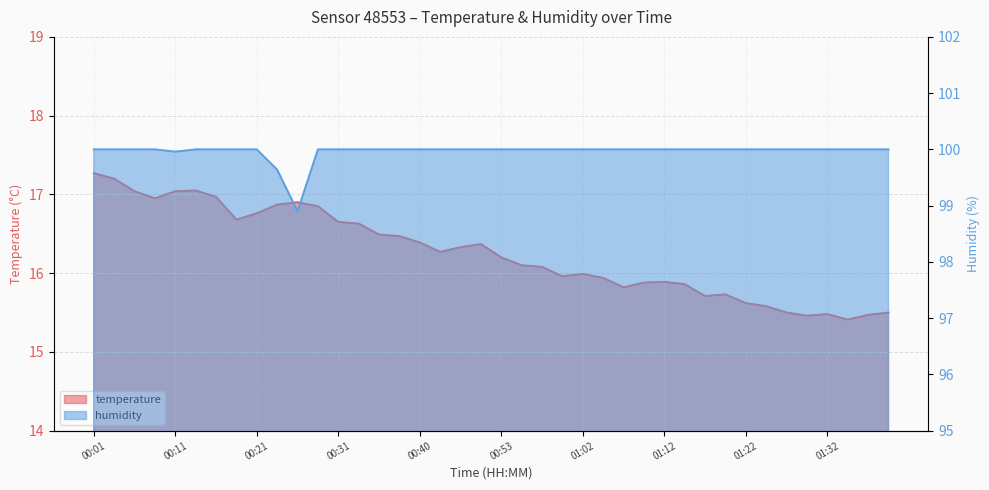

What is the minimum value shown in the chart?

15.4